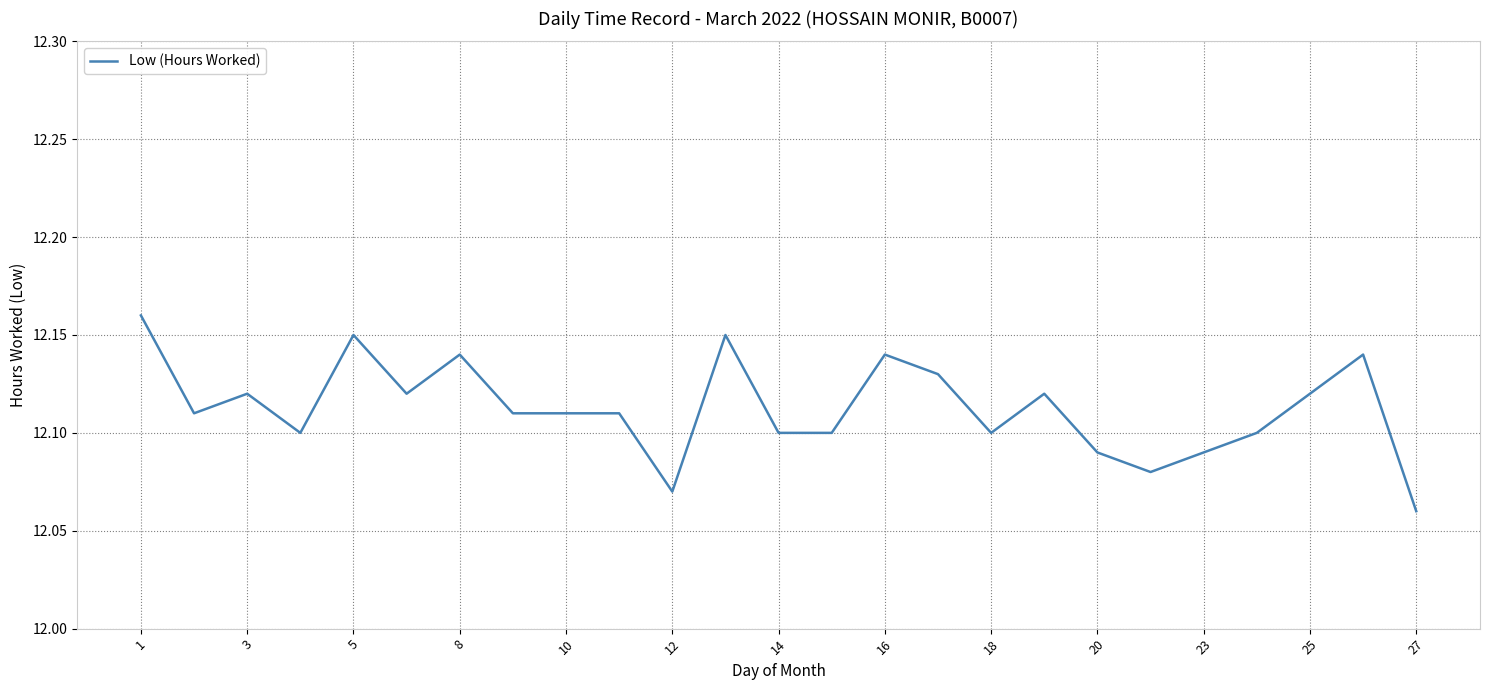

Is this an area chart (filled region under the line)?

No